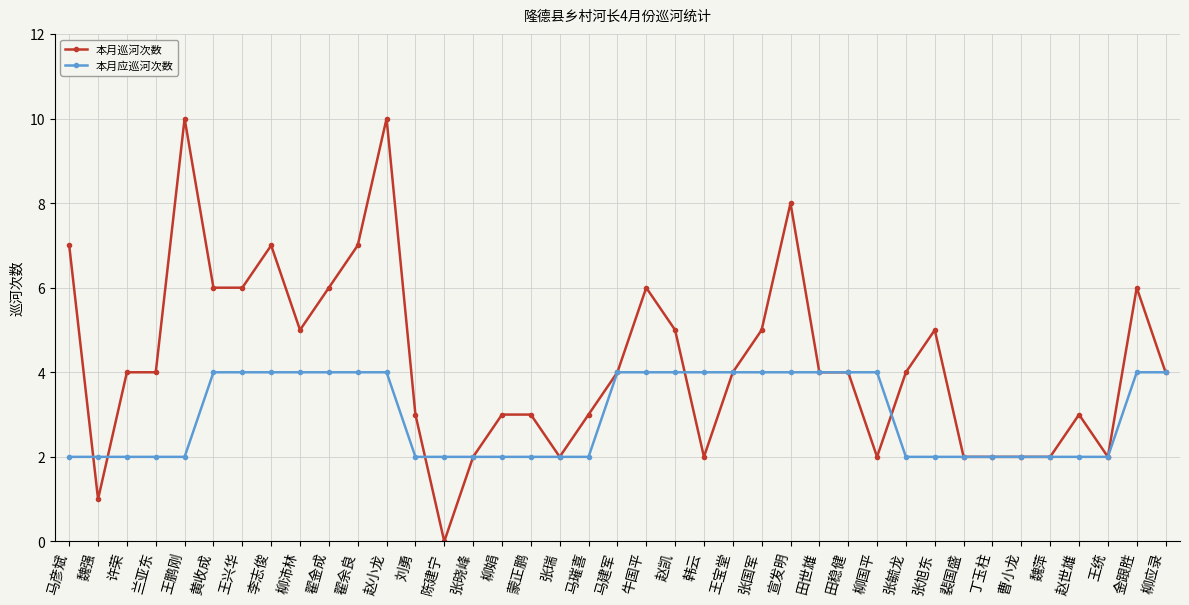

What is the label of the 15th point from the left?

张晓峰